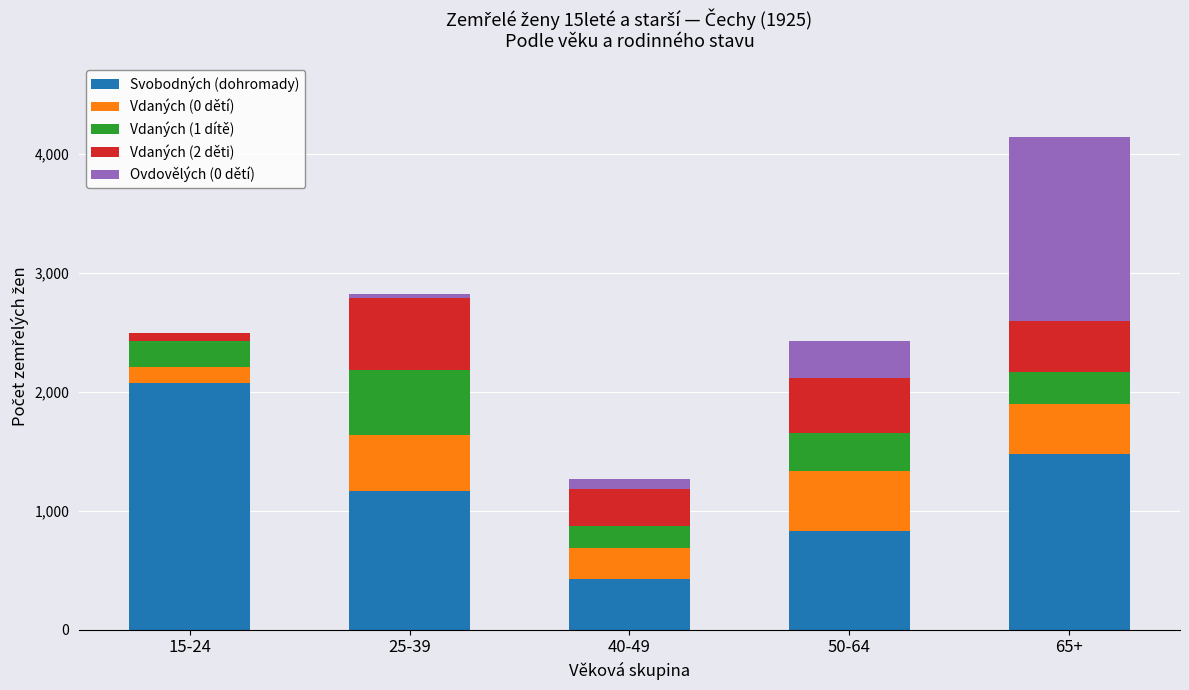

Reading left to right, transcribe the values for Svobodných (dohromady).

15-24=2074	25-39=1166	40-49=429	50-64=831	65+=1474